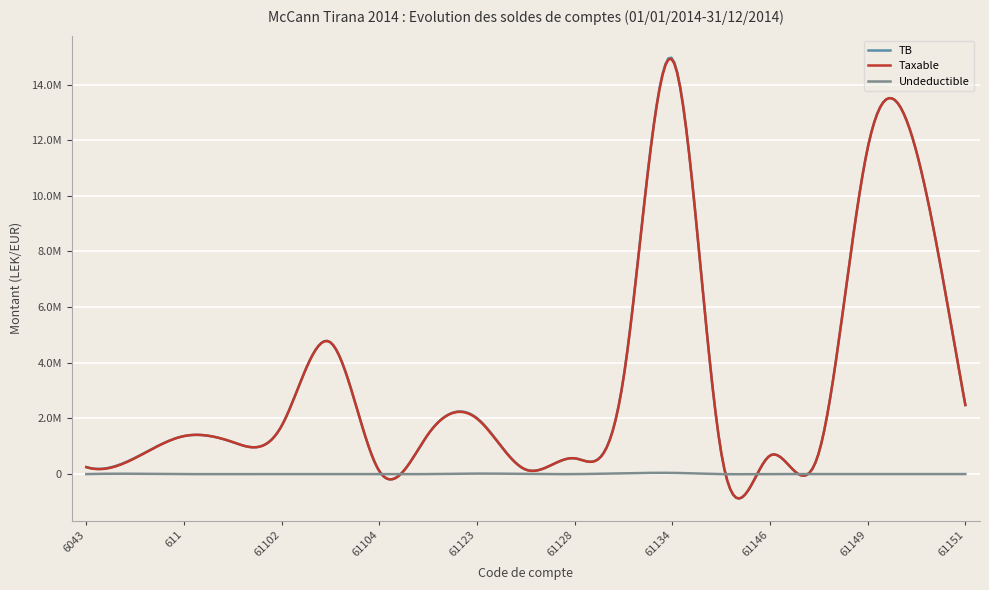

What are all the series names shown in the legend?

TB, Taxable, Undeductible